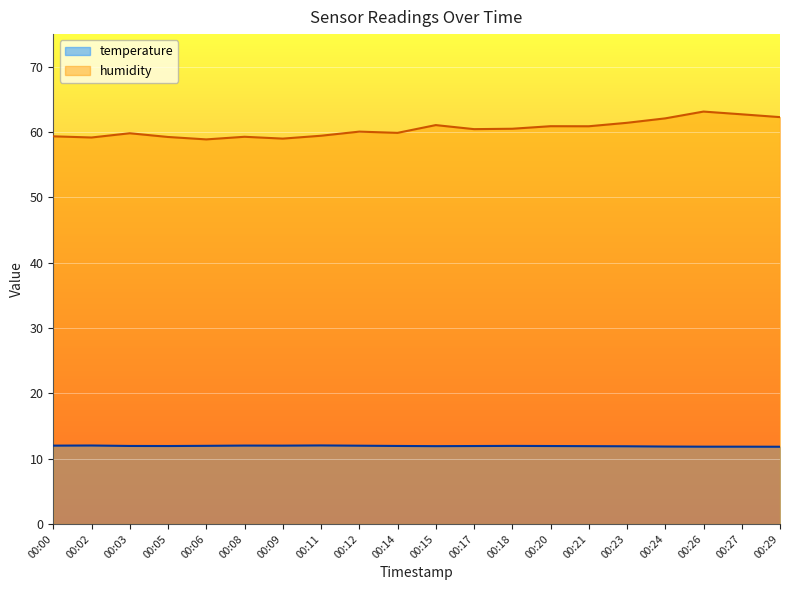

True or false: temperature and humidity cross at least once.

False